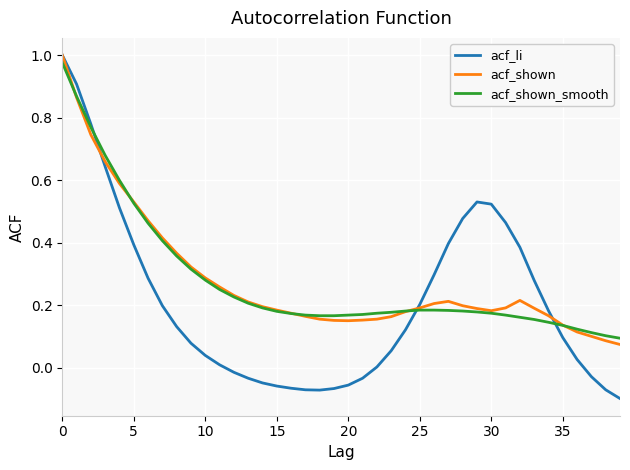

Which series has the largest range (max minus min)?

acf_li